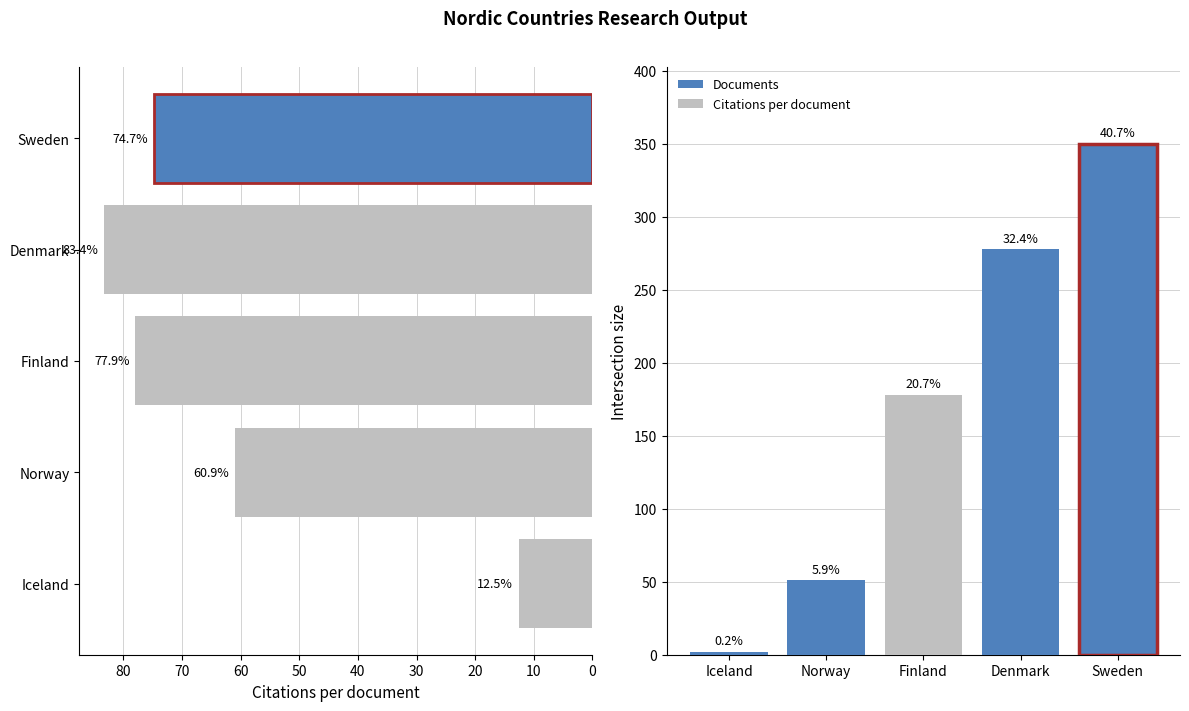

Reading left to right, list all the values displayed in this chart.

Citations per document: 12.5	60.9	77.9	83.4	74.7
Documents: 2.0	51.0	178.0	278.0	350.0